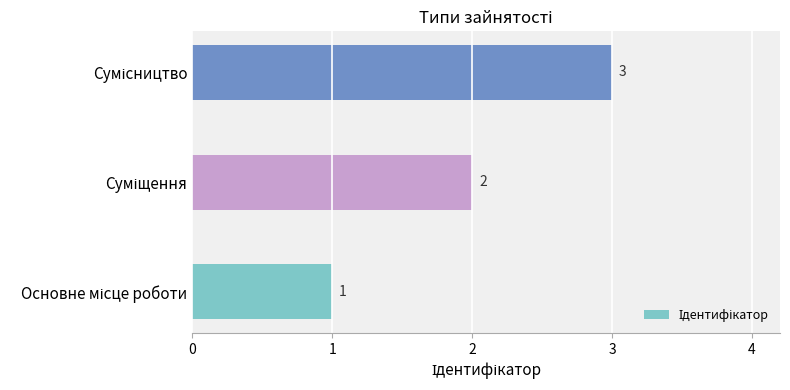

How many bars are there in total?

3